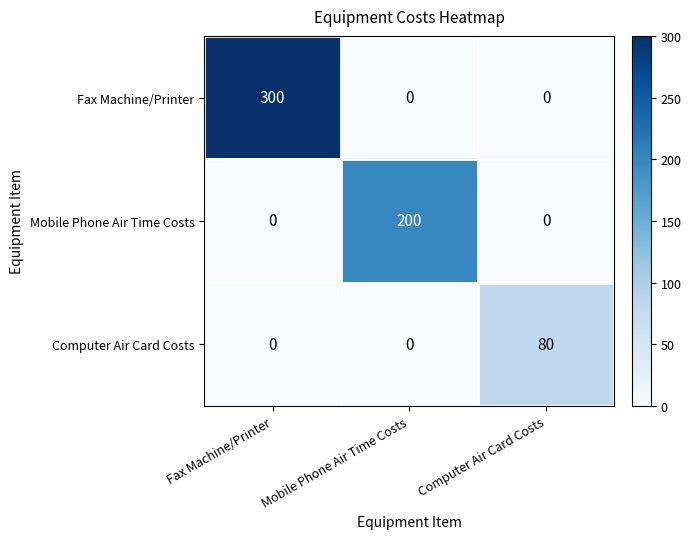

Which series has the widest spread of values?

Fax Machine/Printer